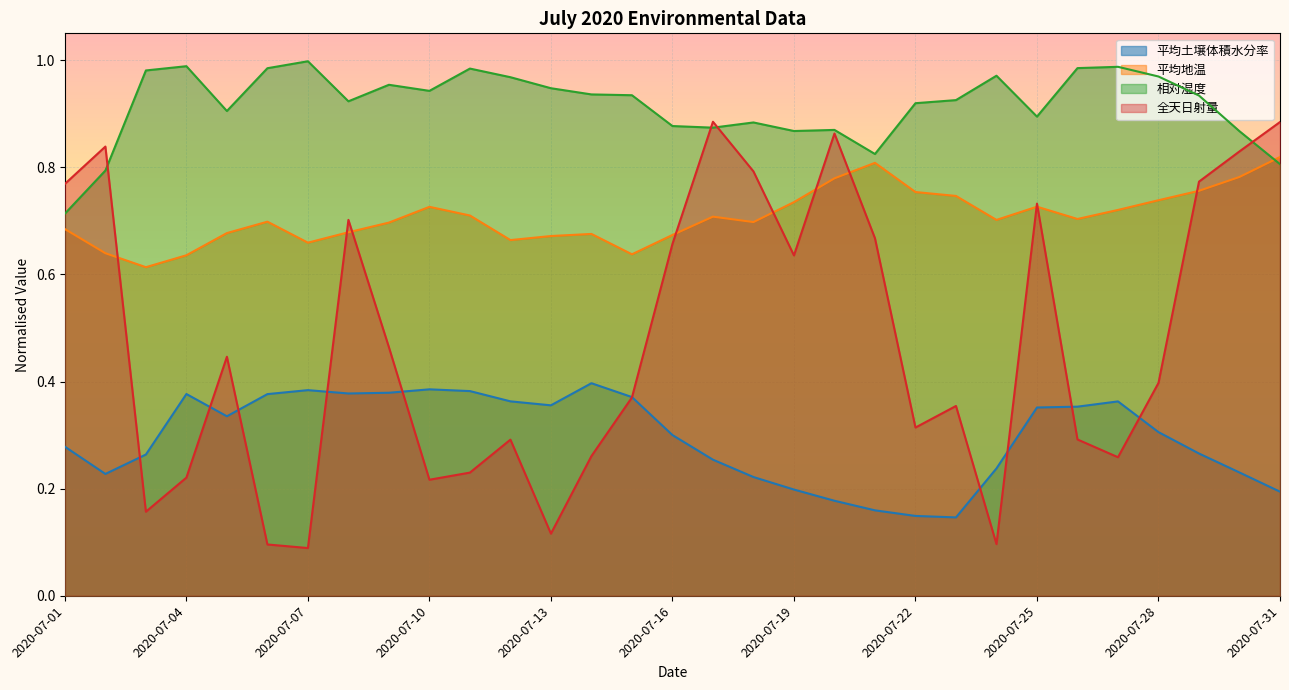

At which label is 全天日射量 closest to 0?

2020-07-07